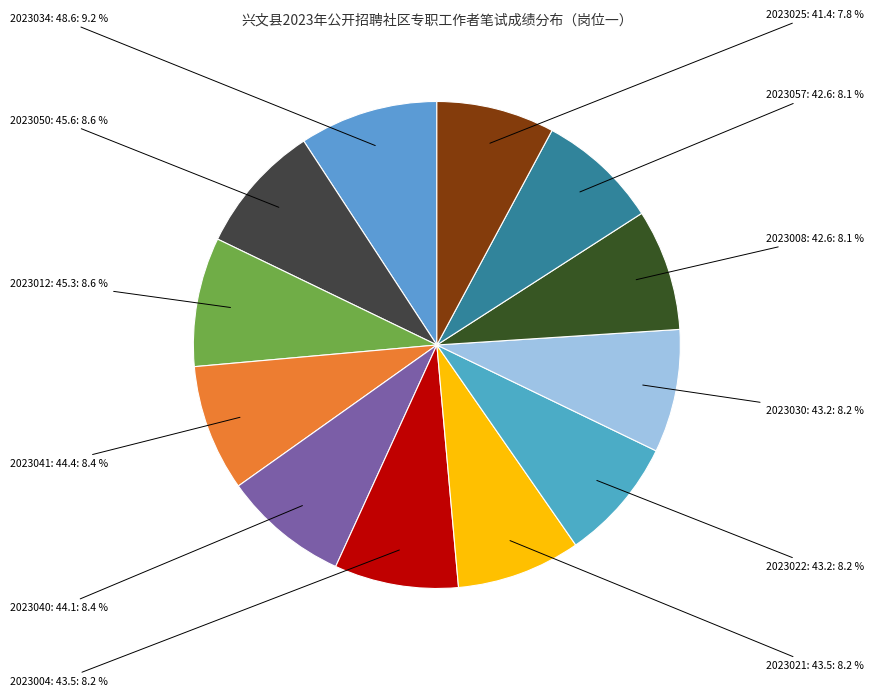

What percentage is NOT represented by 2023050: 45.6?

91.4%